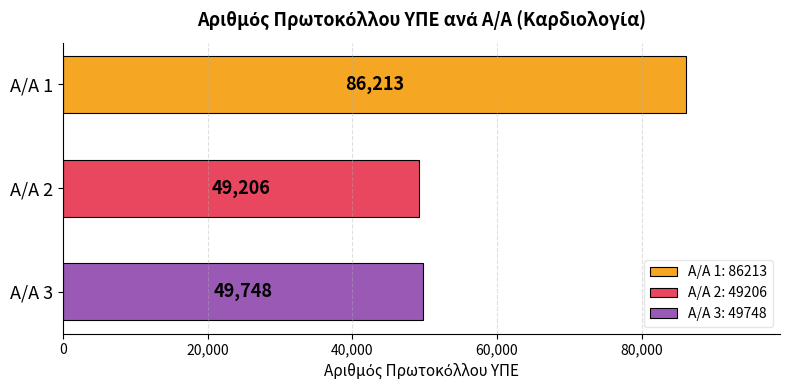

At which label does the data first exceed 49748?

1